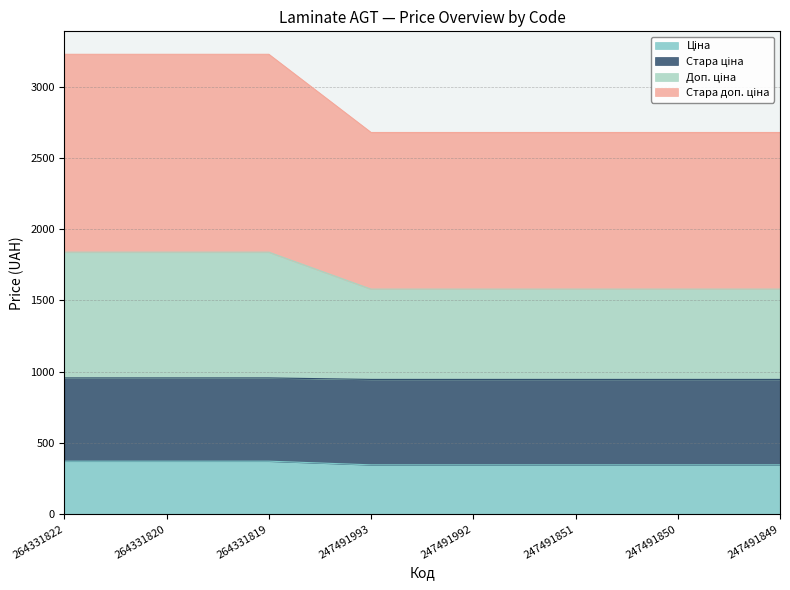

The Стара ціна series shows 110.3 at 247491993. True or false?

False